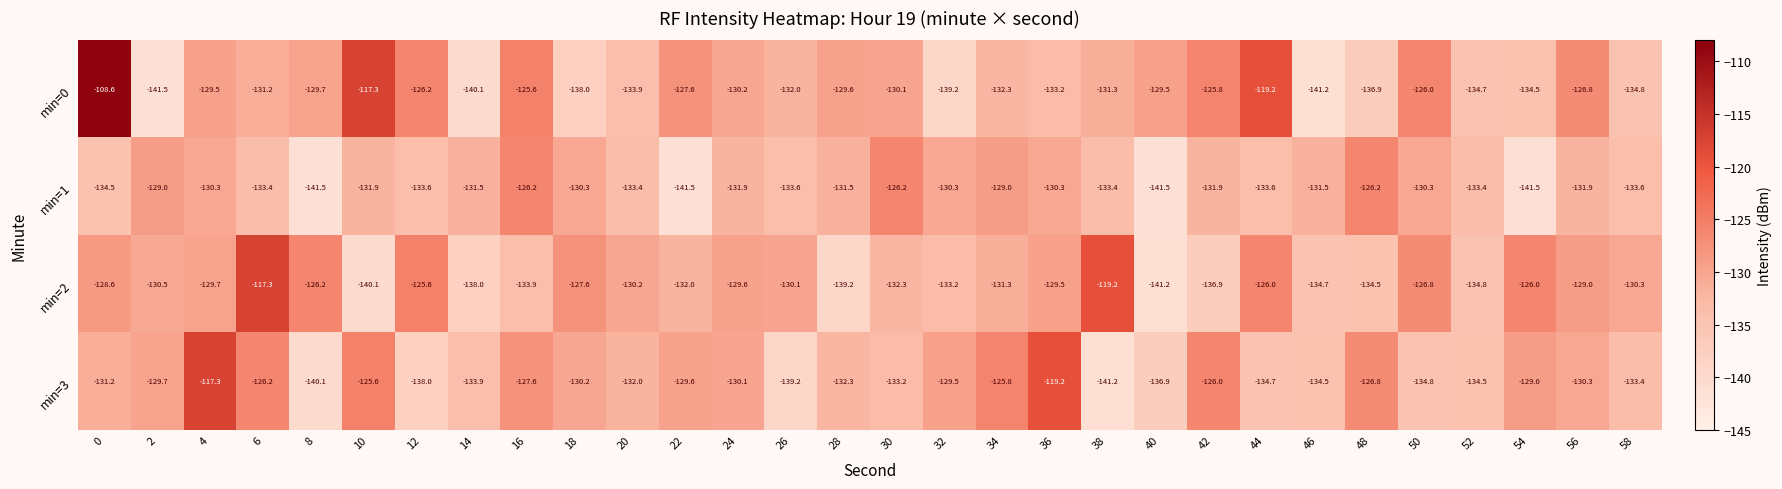

Where is min=0 nearest to the value -125?

16